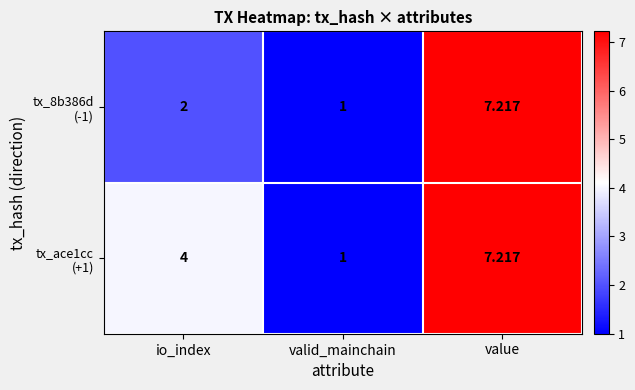

At which category is the sum across all series the highest?

value